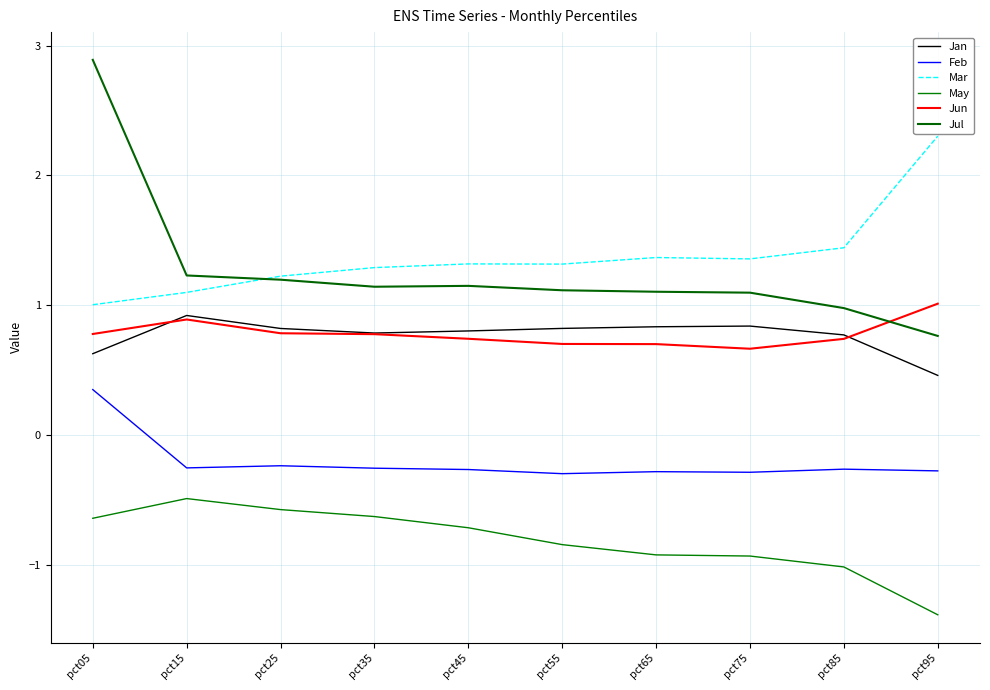

Is this an area chart (filled region under the line)?

No